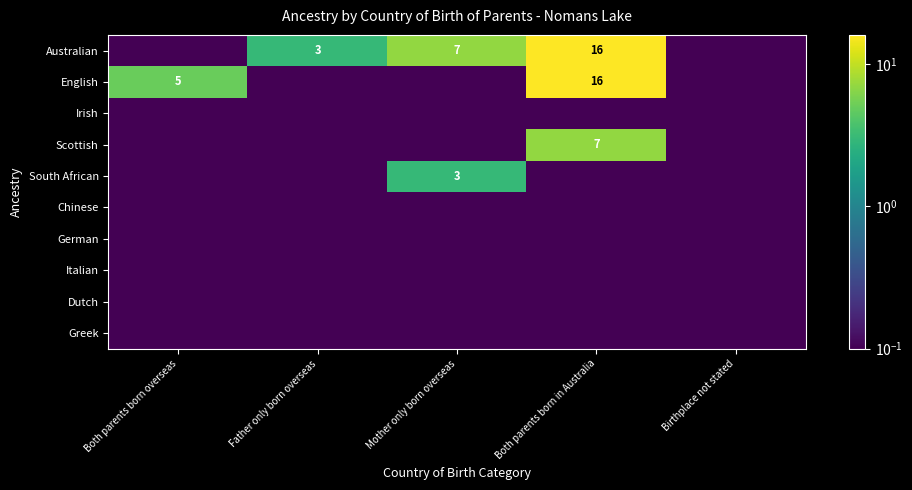

The Australian series shows 7.0 at Mother only born overseas. True or false?

True